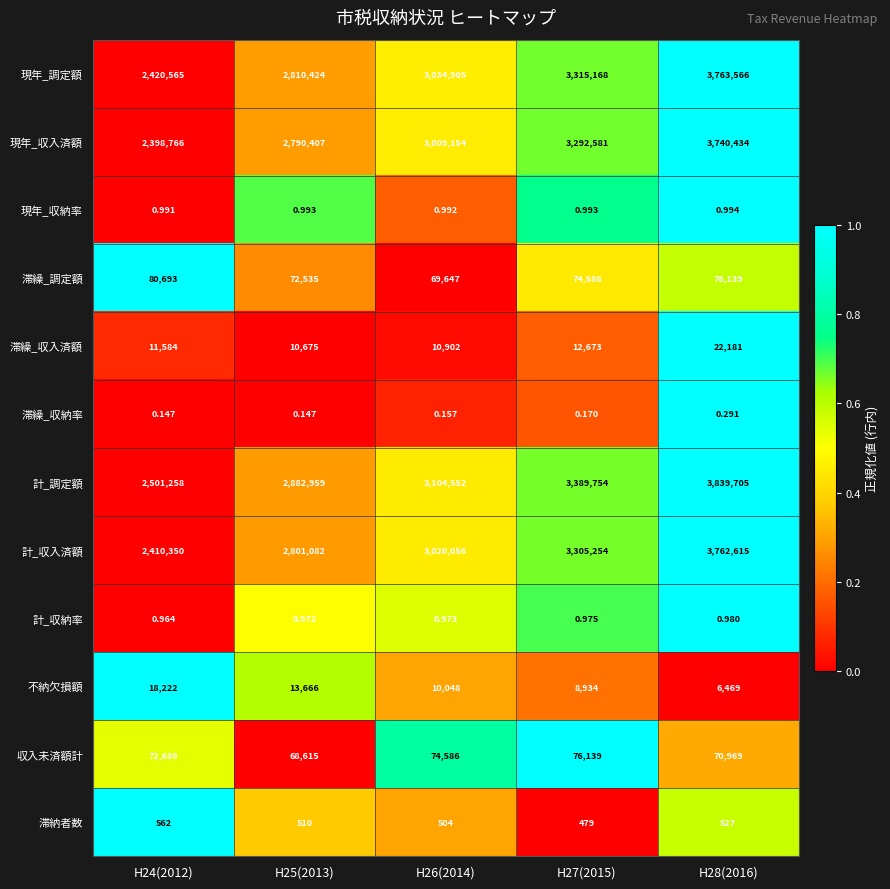

Which series has the largest range (max minus min)?

計_収入済額